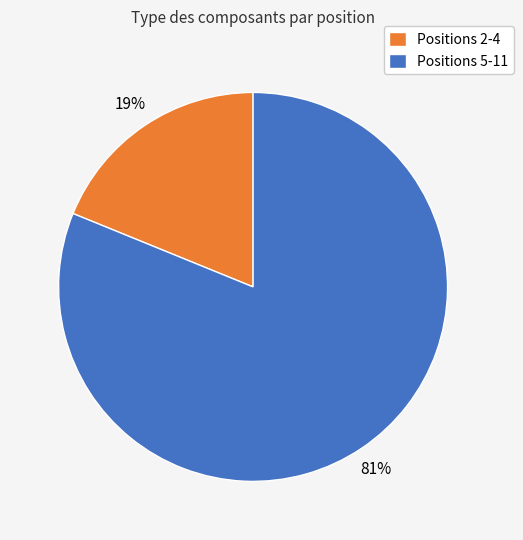

Combined, do Positions 2-4 and Positions 5-11 account for over 50%?

Yes